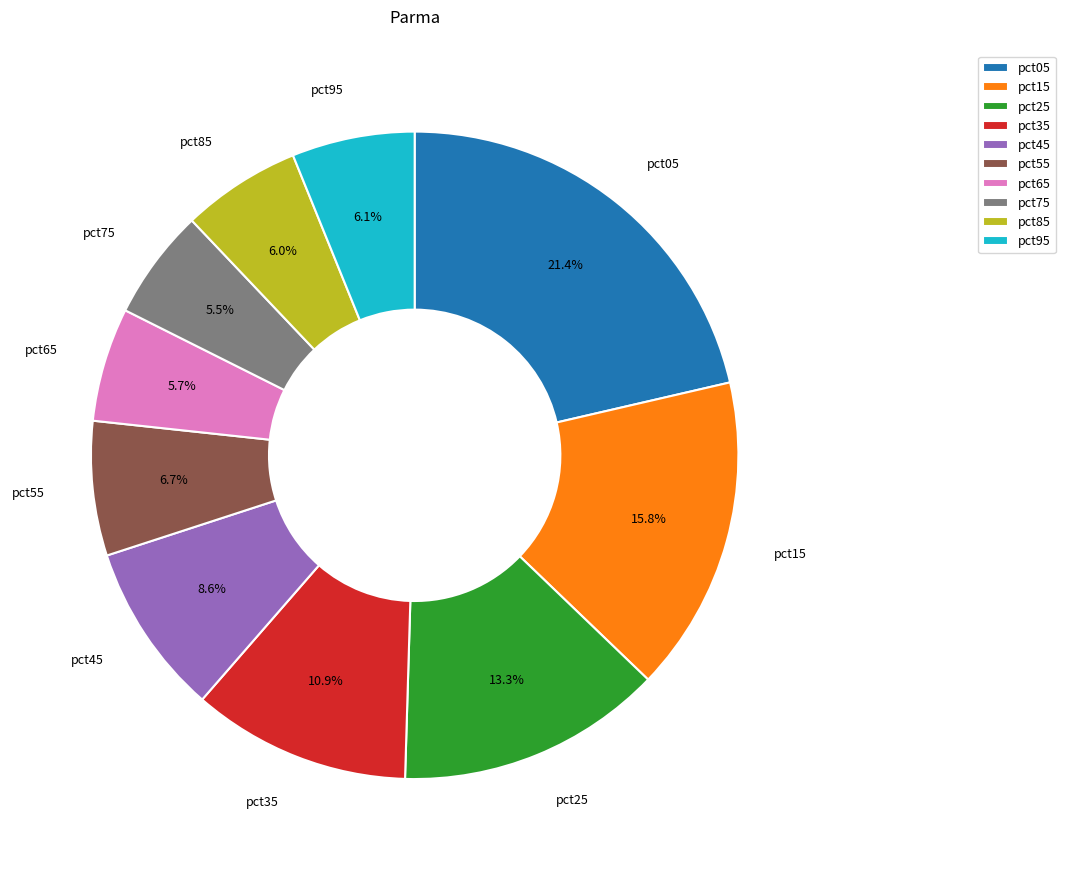

Is there any slice that represents more than half of the pie?

No